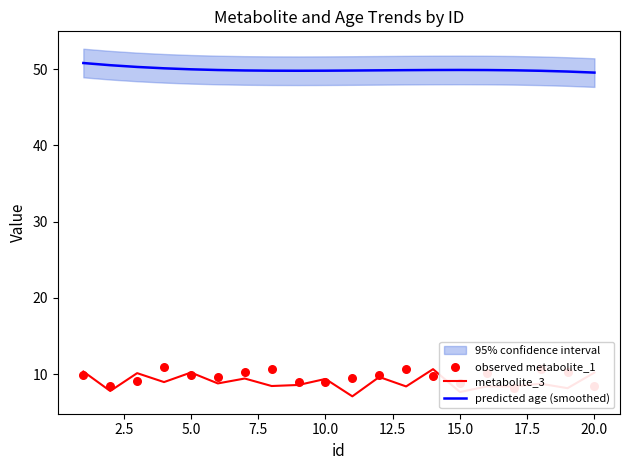

Which series has the largest Y range (max minus min)?

metabolite_3